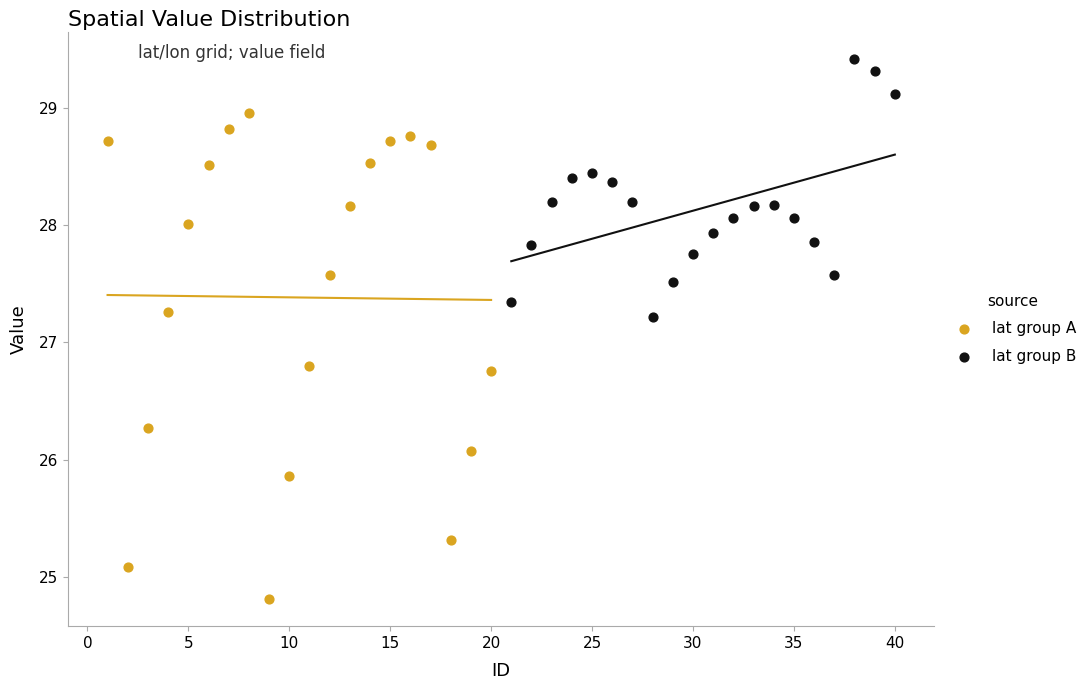

What are all the series names shown in the legend?

lat group A, lat group B